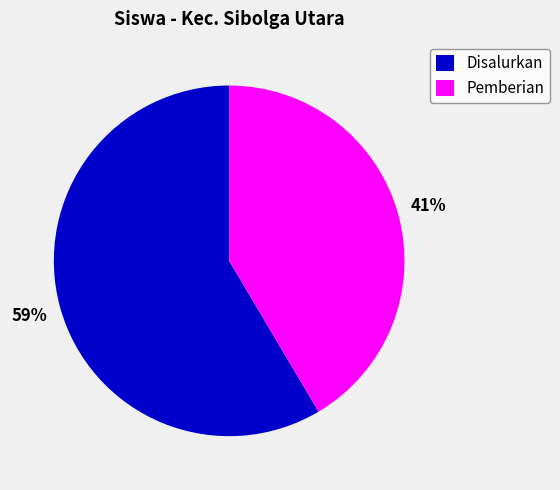

The Disalurkan slice represents 59% of the pie. True or false?

True